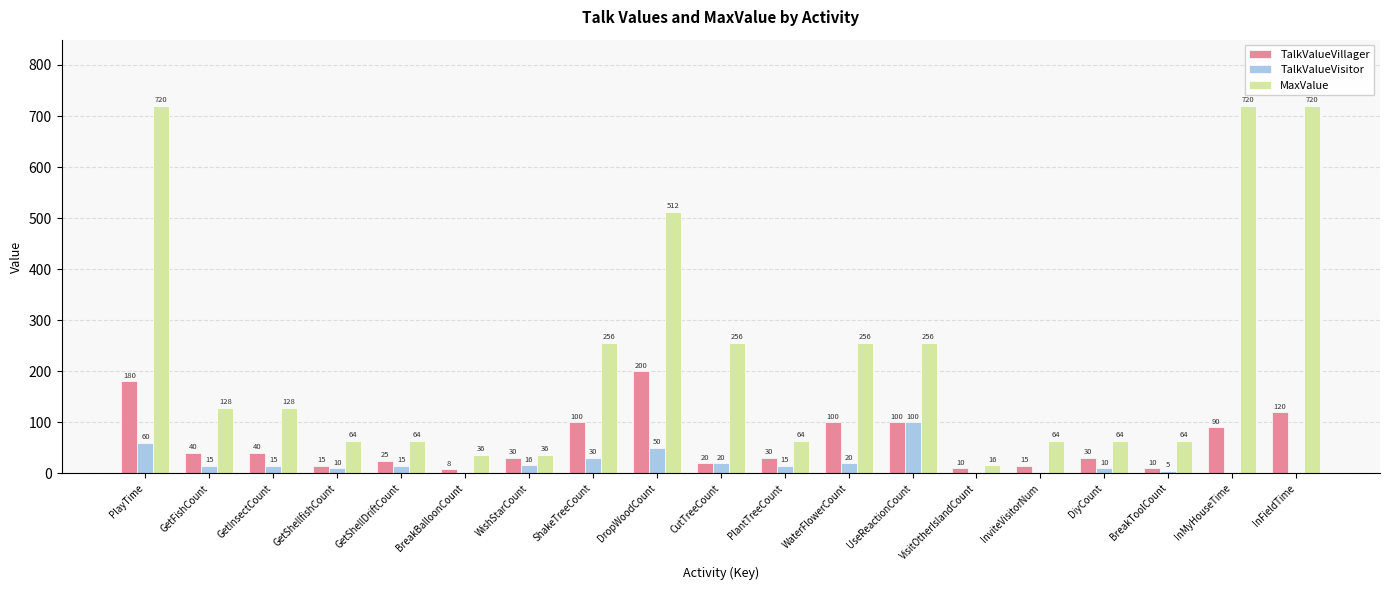

How many groups of bars are there?

19